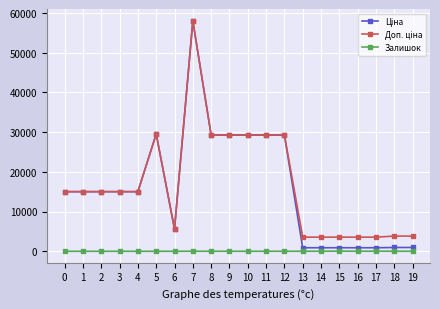

What is the greatest value displayed?

58037.0